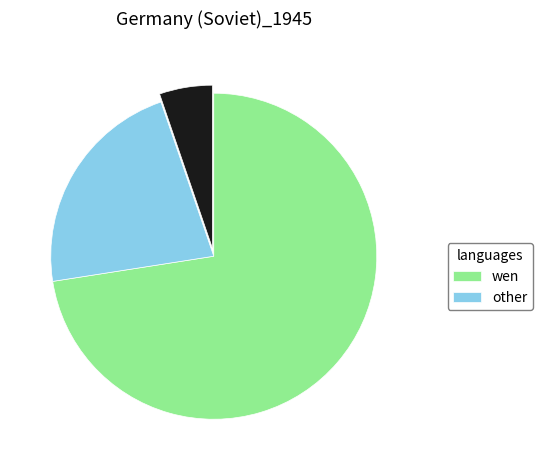

Is there any slice that represents more than half of the pie?

Yes